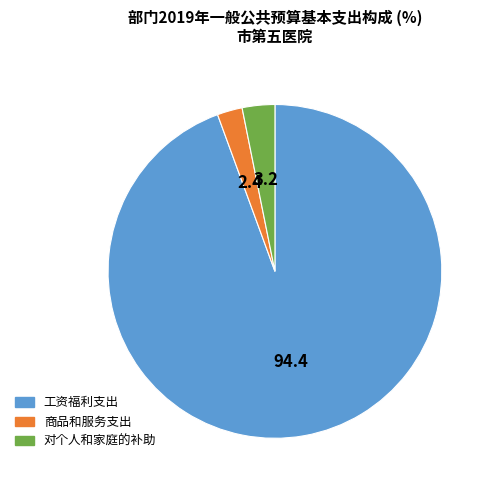

Is 商品和服务支出 the majority of the pie?

No